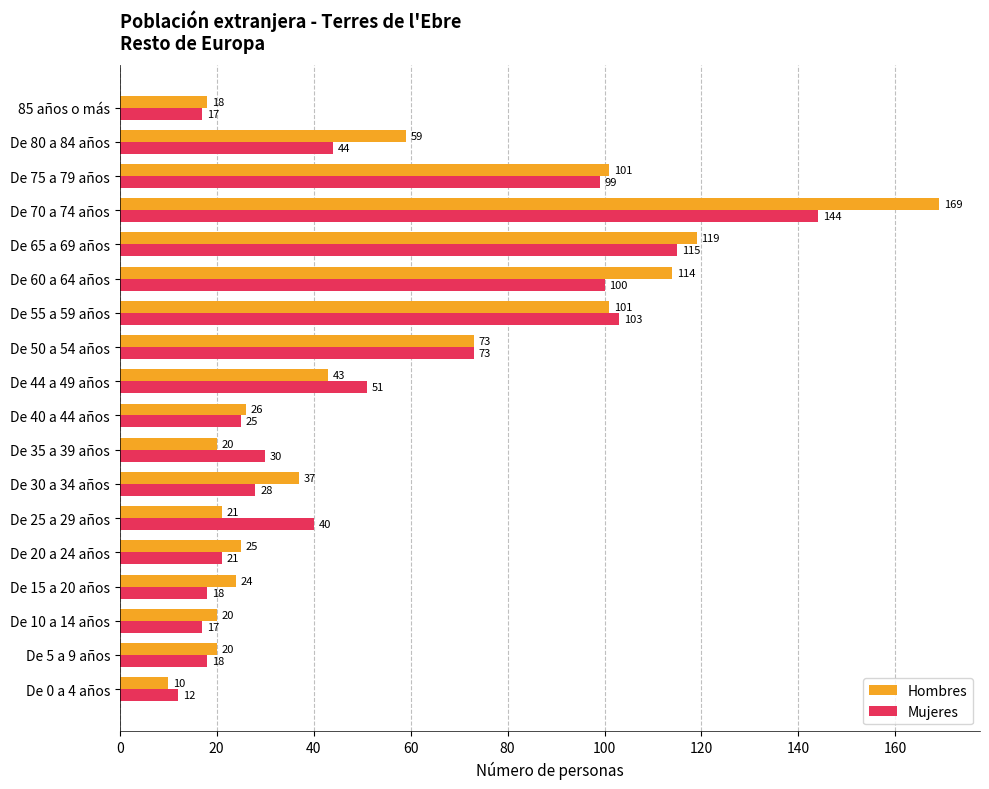

At which label is Mujeres closest to 78?

De 50 a 54 años